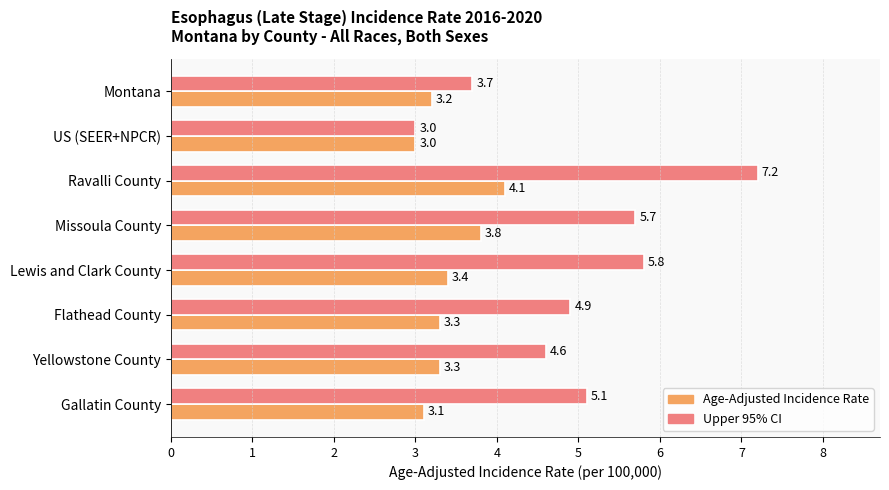

At which category does the chart reach its minimum across all series?

US (SEER+NPCR)